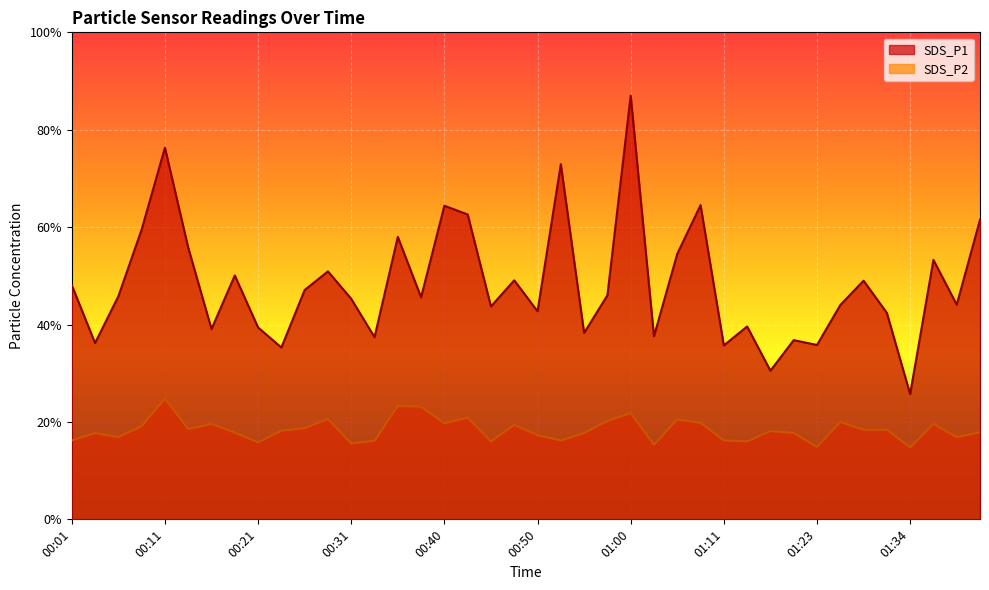

Does the chart display data point markers on the line(s)?

No